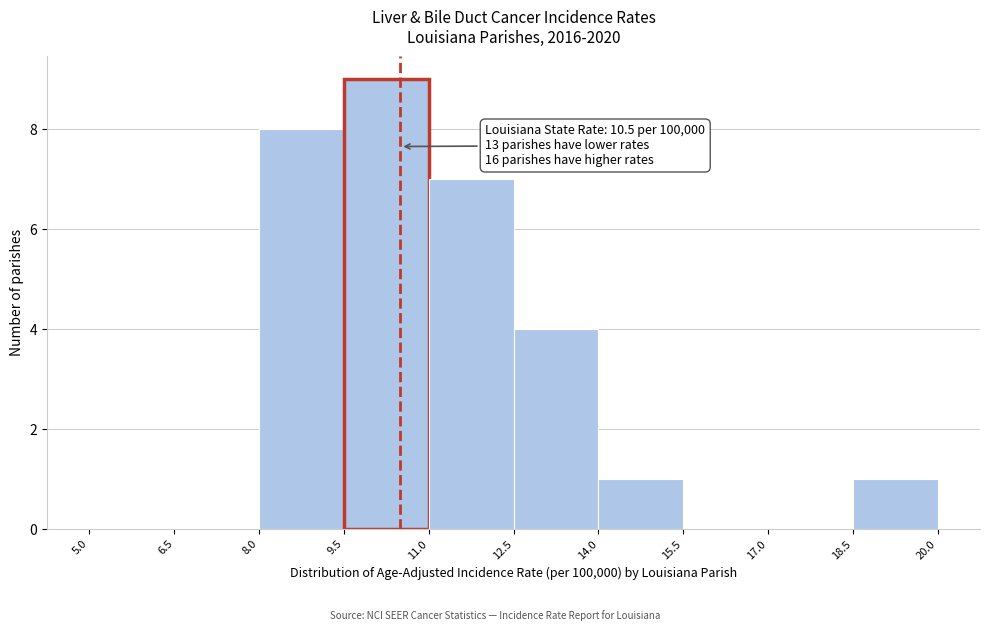

Over which range of the x-axis is the bar tallest?

9.5 to 11.0